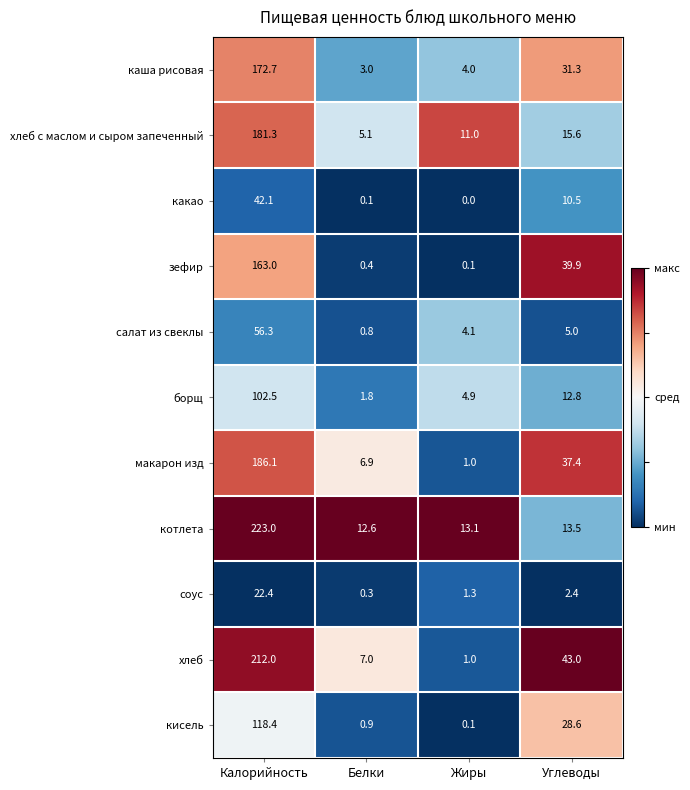

The котлета series shows 317.6 at Калорийность. True or false?

False